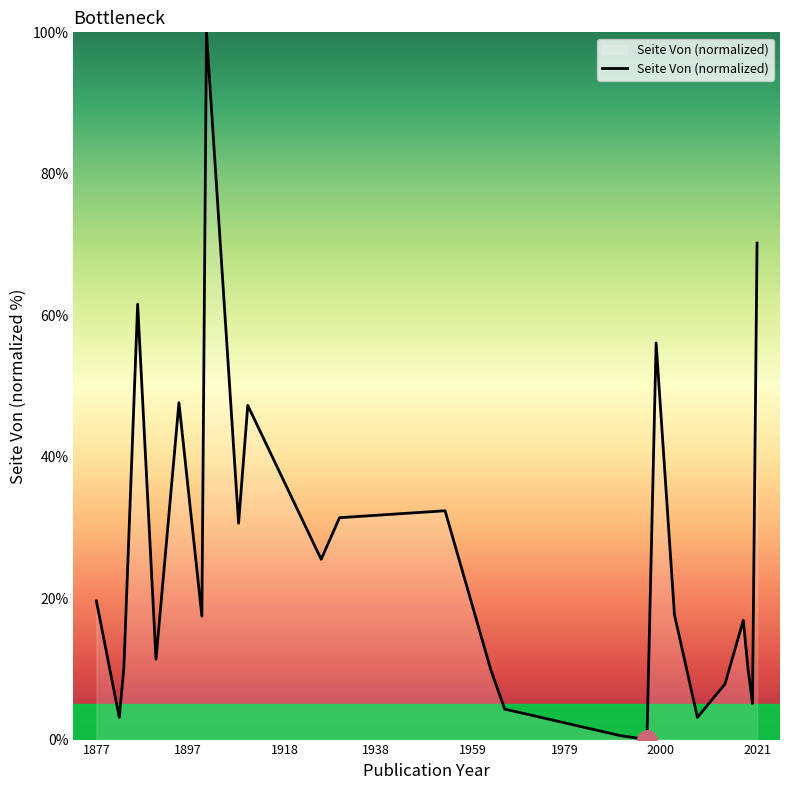

How many values are above zero?

24